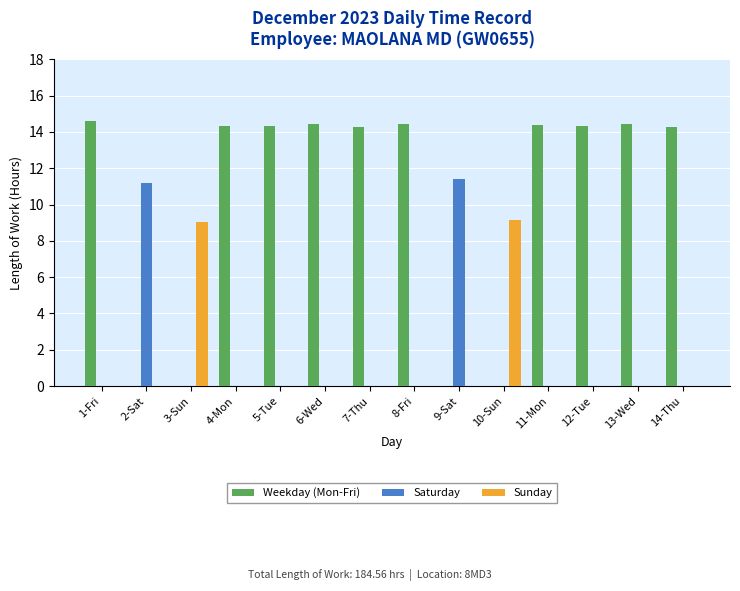

True or false: Weekday (Mon-Fri) has a value of 9.6 at 2-Sat.

False